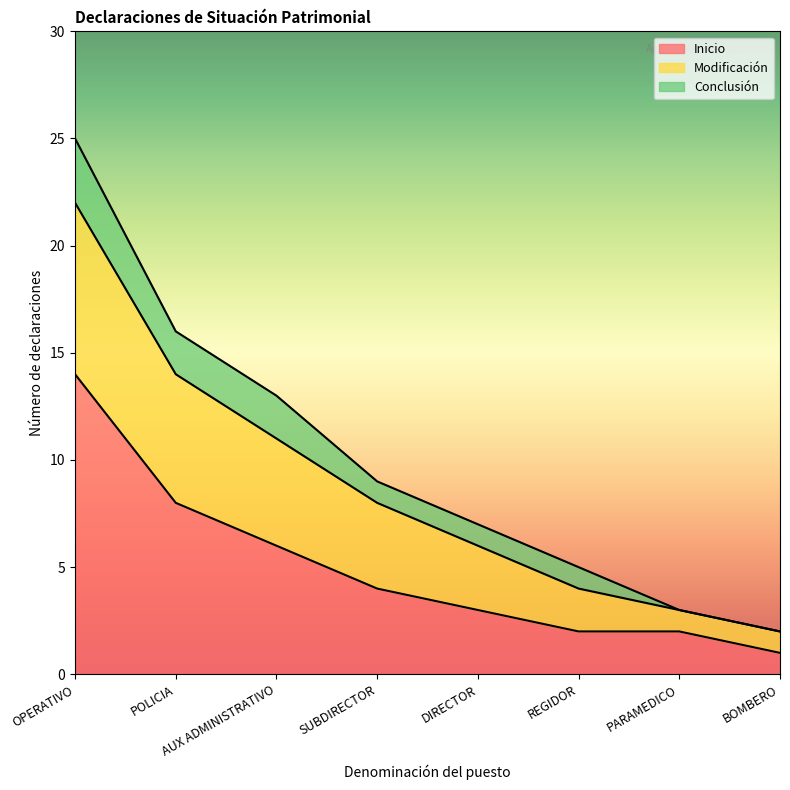

Which category has the highest value in the Inicio series?

OPERATIVO